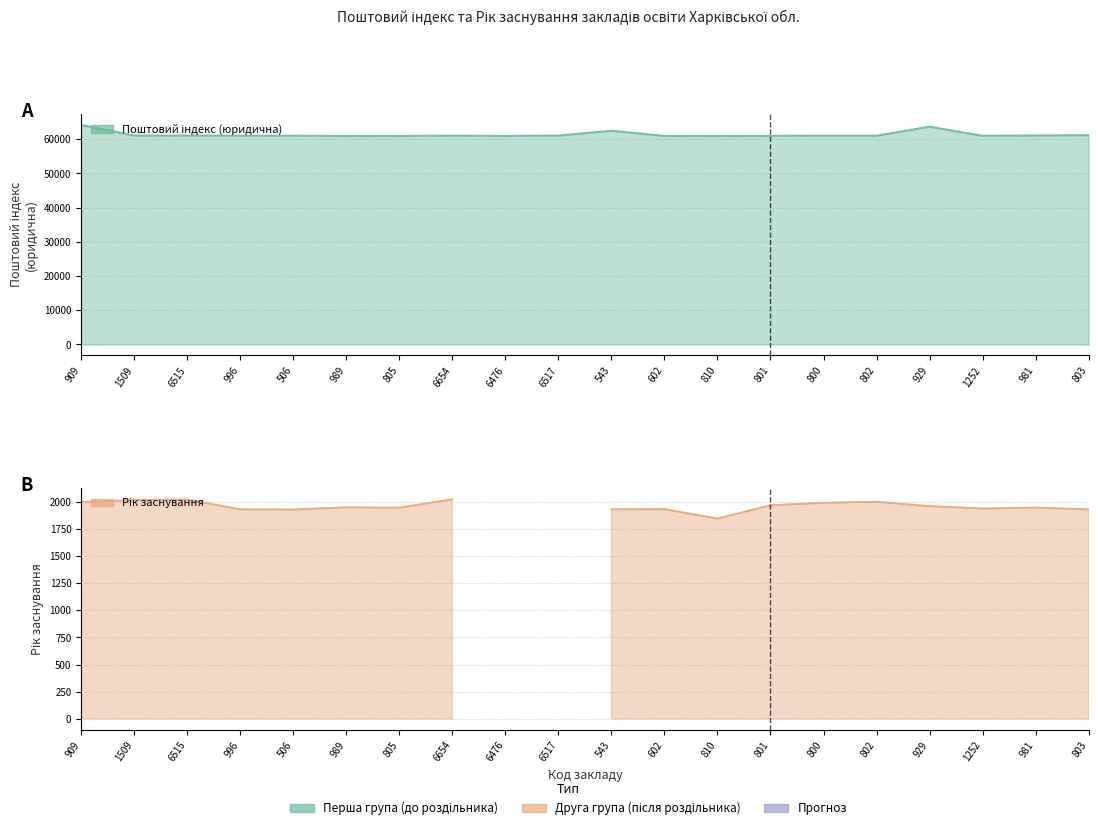

At which category does the data reach its first local valley?

989